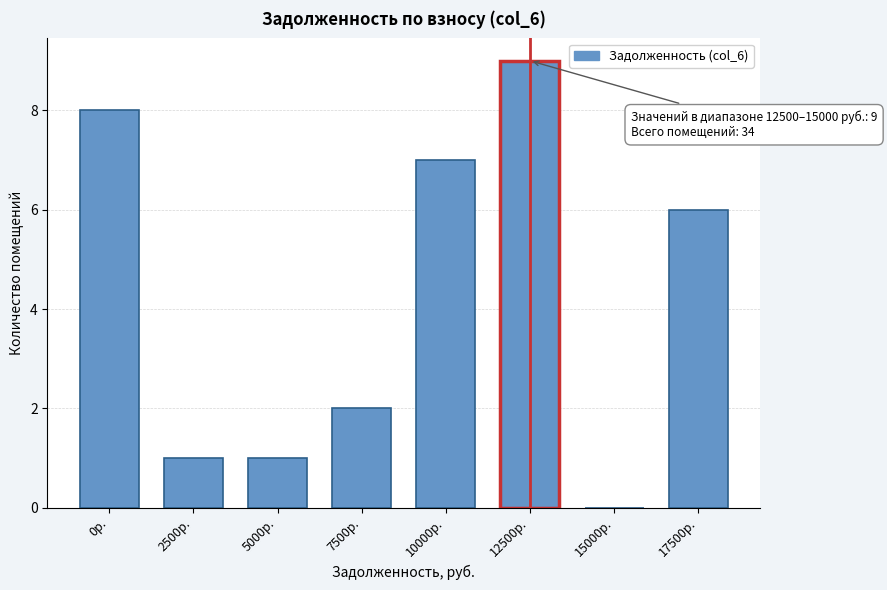

Reading right to left, what are all the values shown in this chart?

17500р.=6	15000р.=0	12500р.=9	10000р.=7	7500р.=2	5000р.=1	2500р.=1	0р.=8